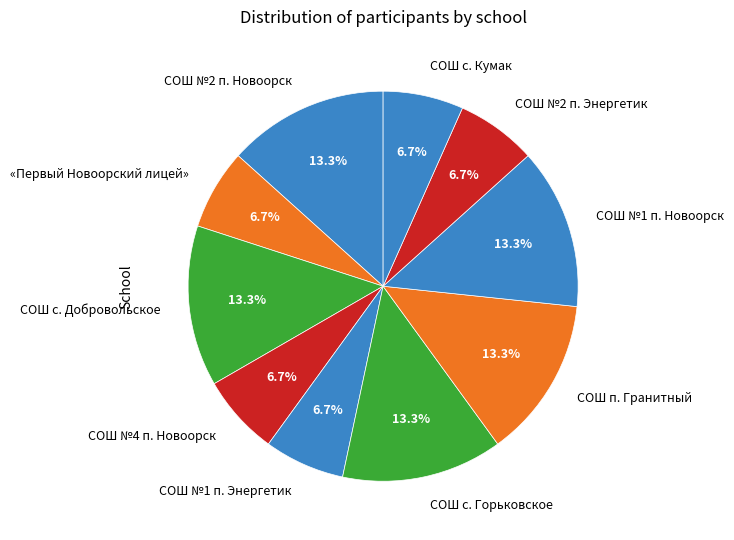

To the nearest percent, what is the average slice percentage?

10%